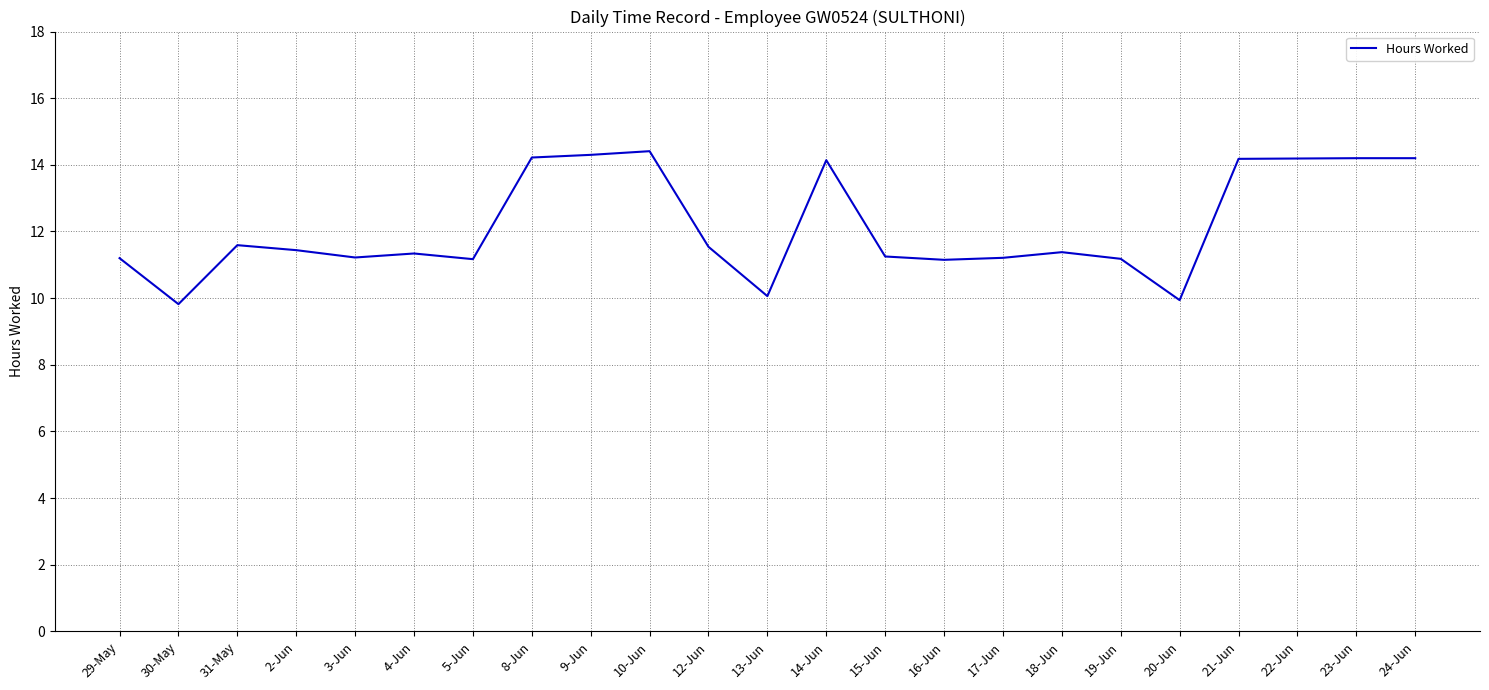

What position from the right is 13-Jun?

12